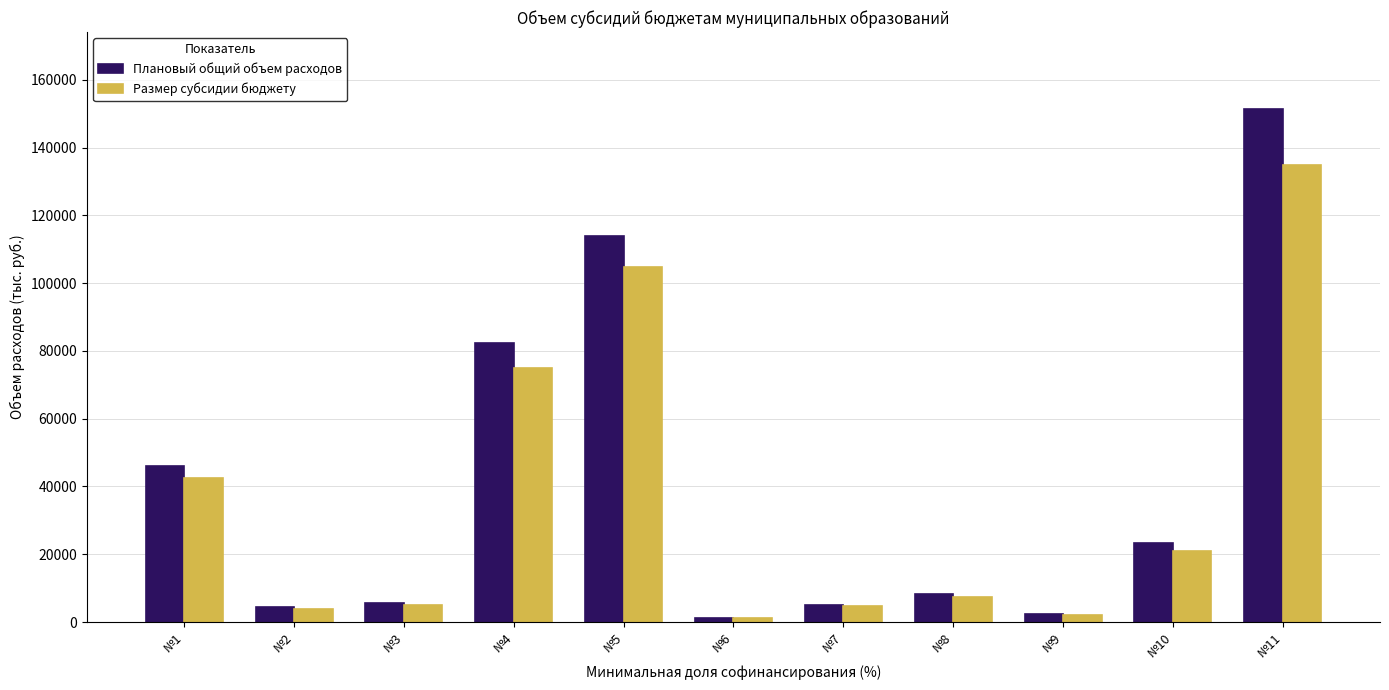

At which label does Плановый общий объем расходов reach its peak?

№11